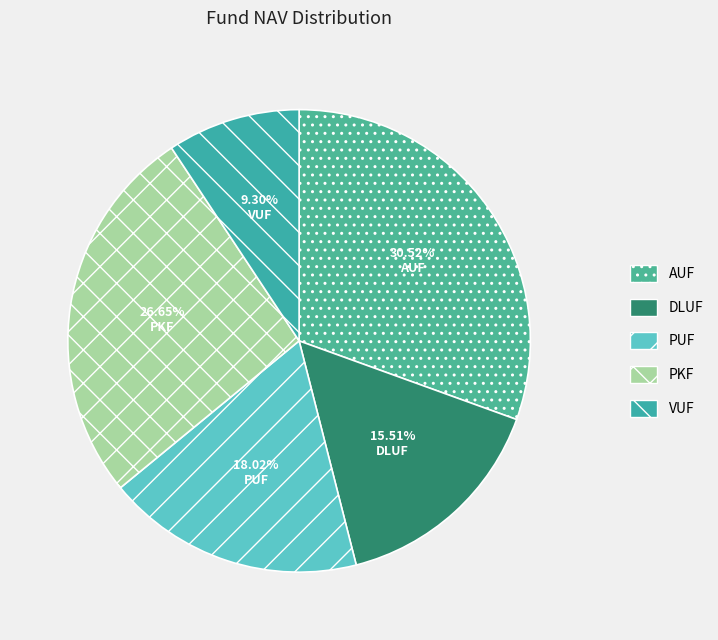

How many slices are in this pie chart?

5